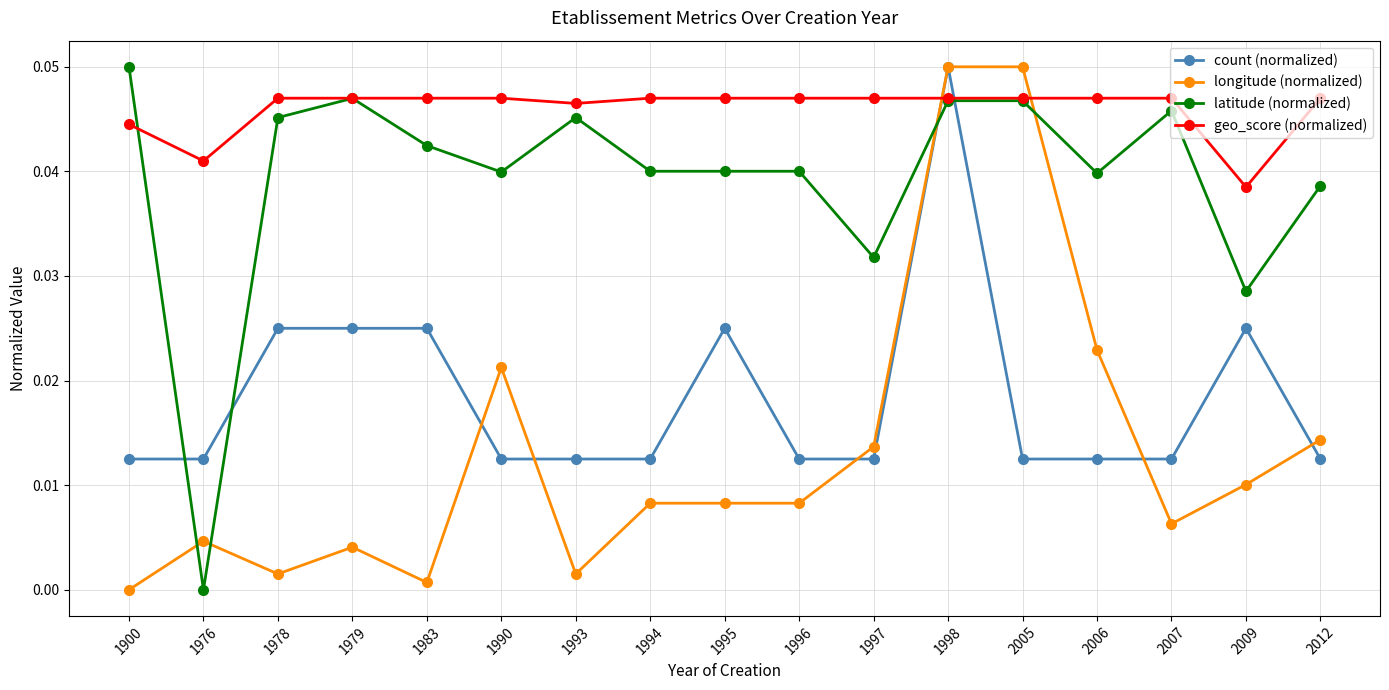

Rank the series at 1990 from highest to lowest value.

geo_score (normalized), latitude (normalized), longitude (normalized), count (normalized)